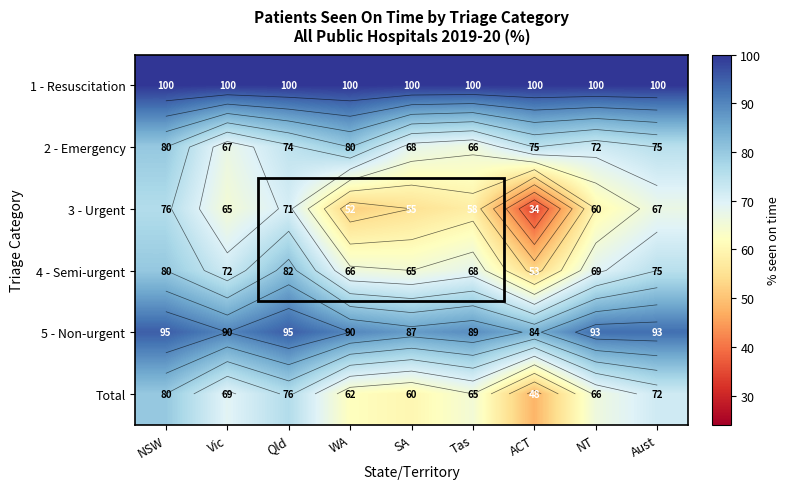

Rank the categories by 3 - Urgent value from lowest to highest.

ACT, WA, SA, Tas, NT, Vic, Aust, Qld, NSW